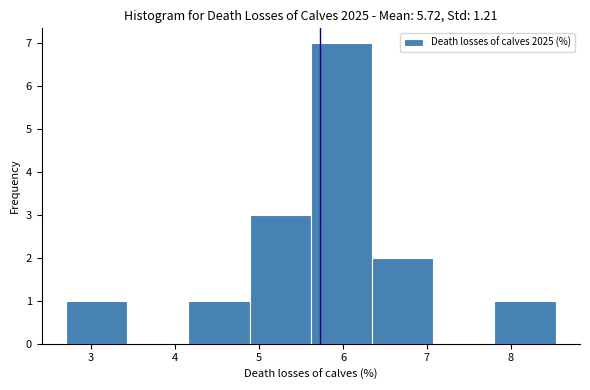

What is the height of the bar covering 4.9 to 5.6 on the x-axis? Neither the bar edges nor the heights are printed on the chart, so give them approximately, as read against the axes.

3